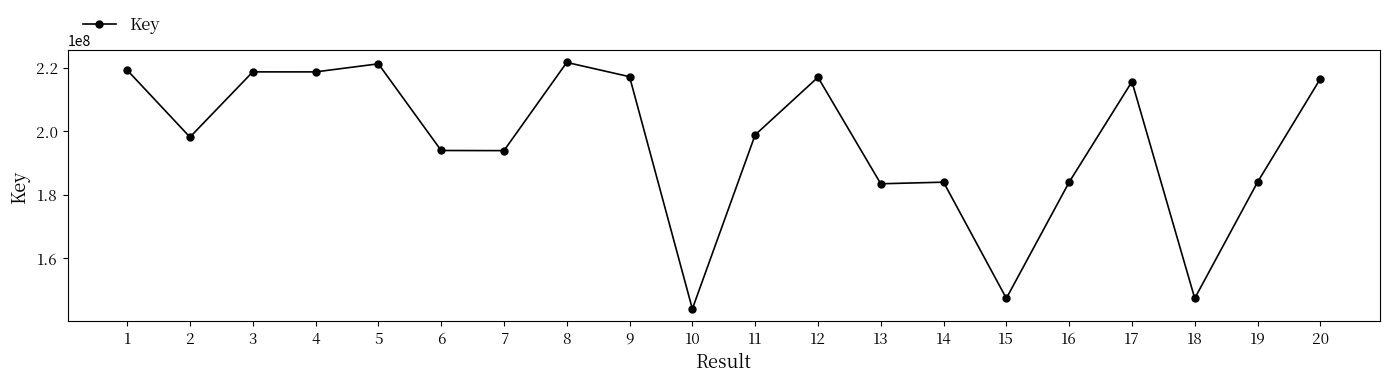

True or false: the data has more than 0 interior local peaks.

True